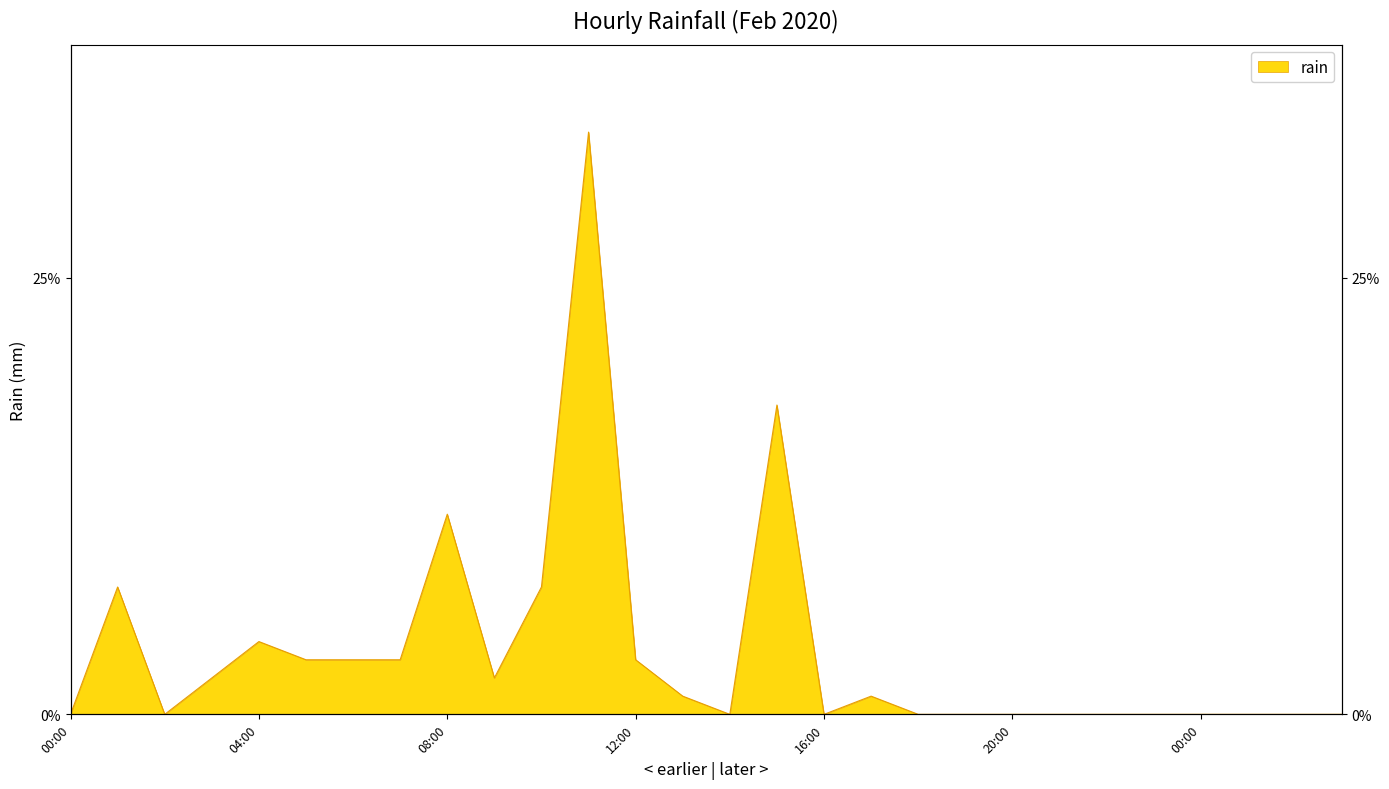

Is it true that the value at 20:00 is -19.1?

False